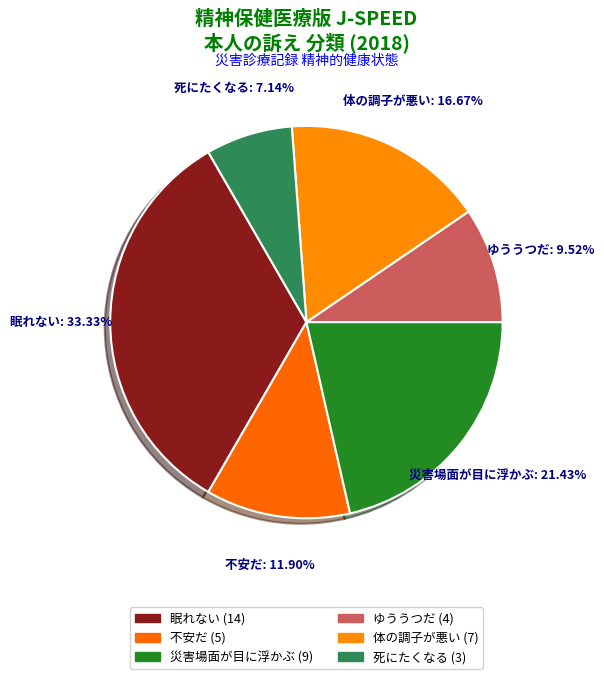

Count the number of slices in the pie.

6